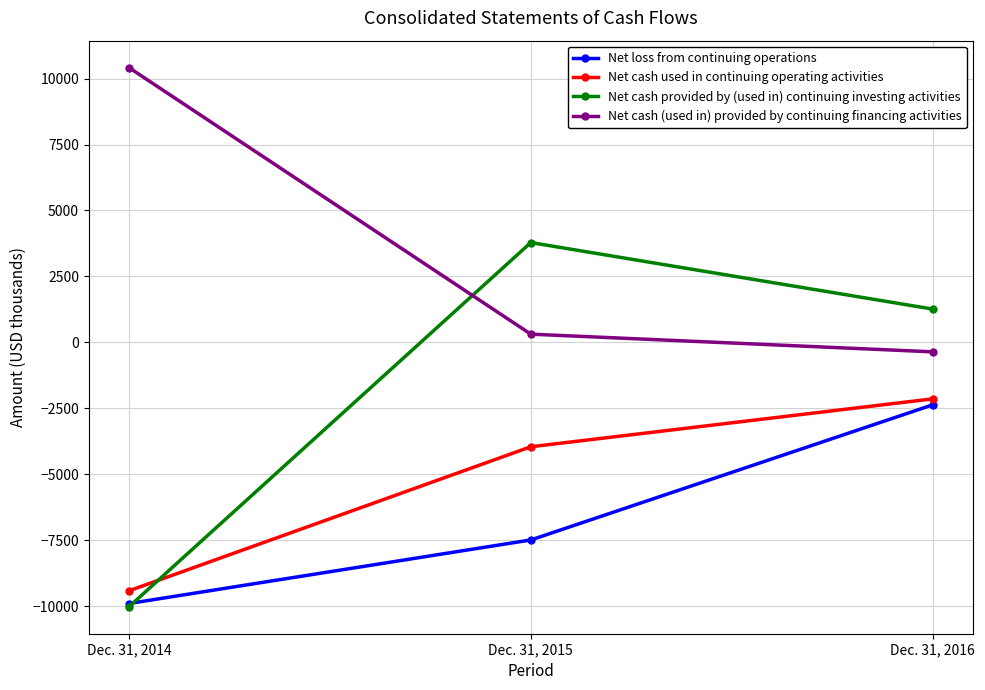

True or false: Net cash used in continuing operating activities has a value of -9420 at Dec. 31, 2014.

True